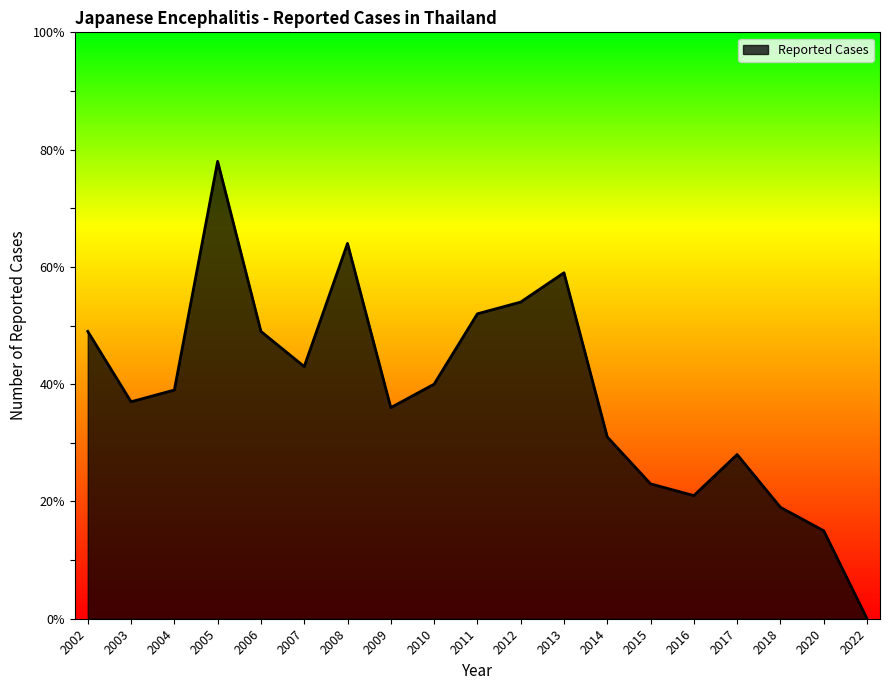

Which has a higher value, 2020 or 2016?

2016